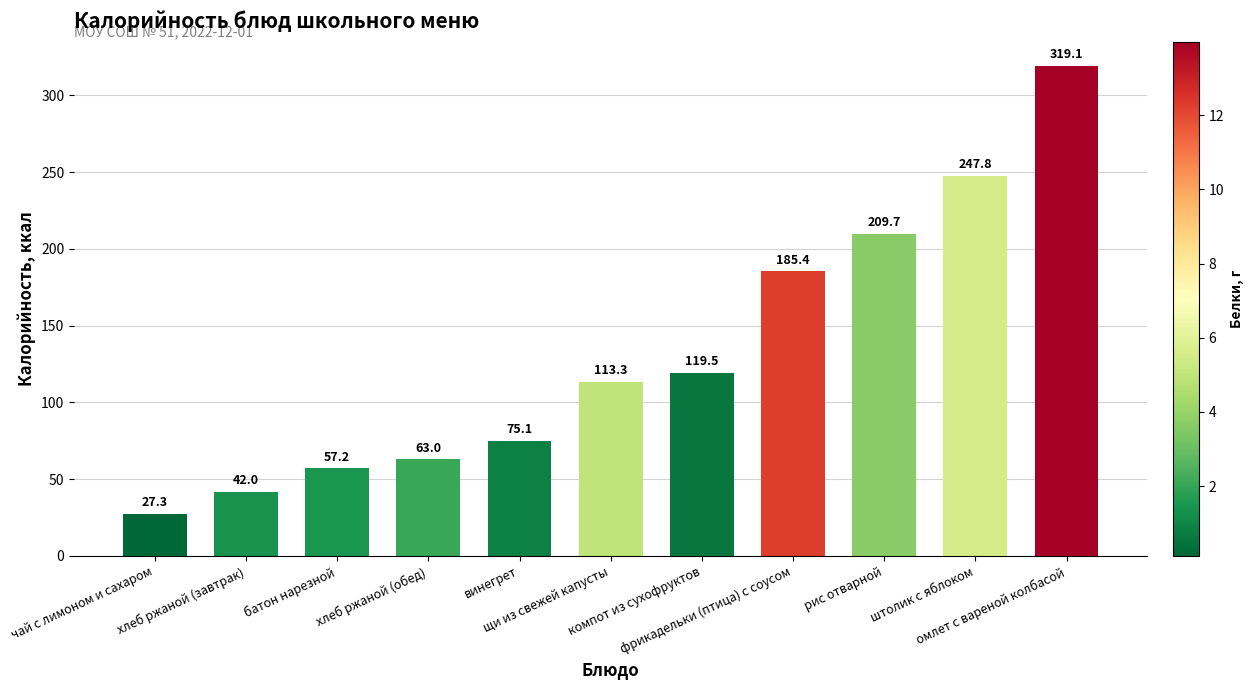

At which category does the chart reach its peak across all series?

омлет с вареной колбасой